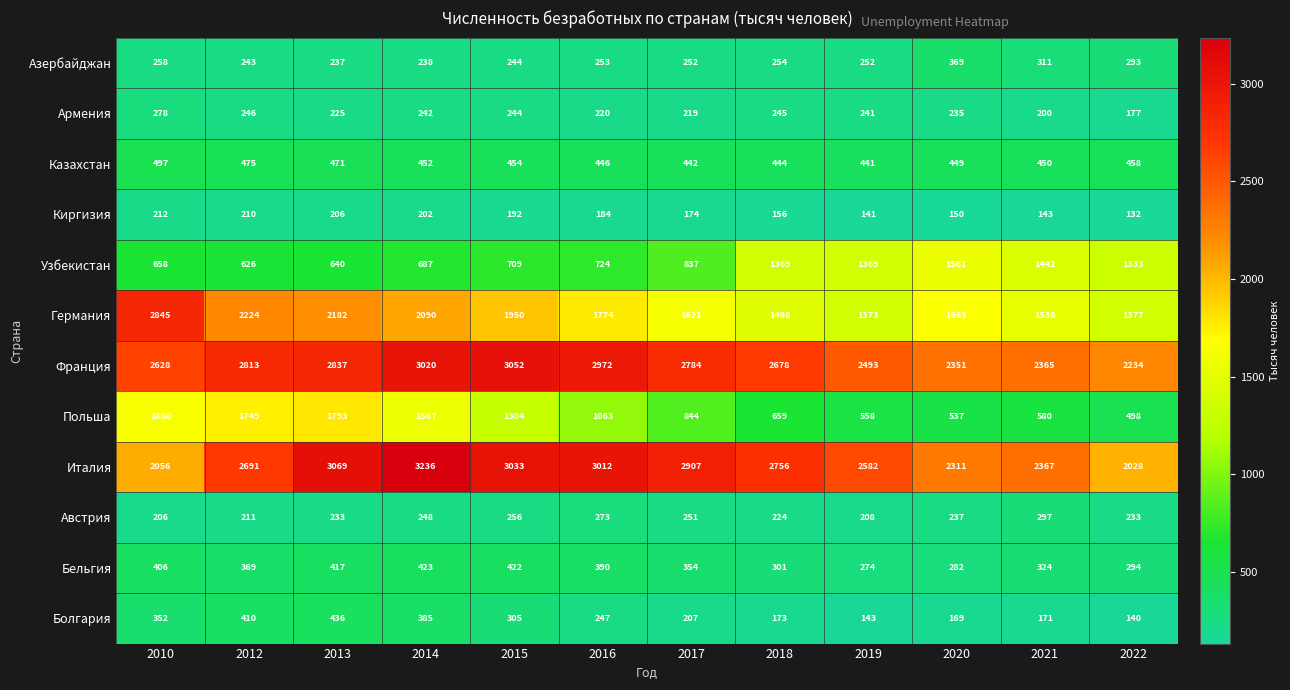

At 2014, list the series in order from smallest to largest.

Киргизия, Азербайджан, Армения, Австрия, Болгария, Бельгия, Казахстан, Узбекистан, Польша, Германия, Франция, Италия